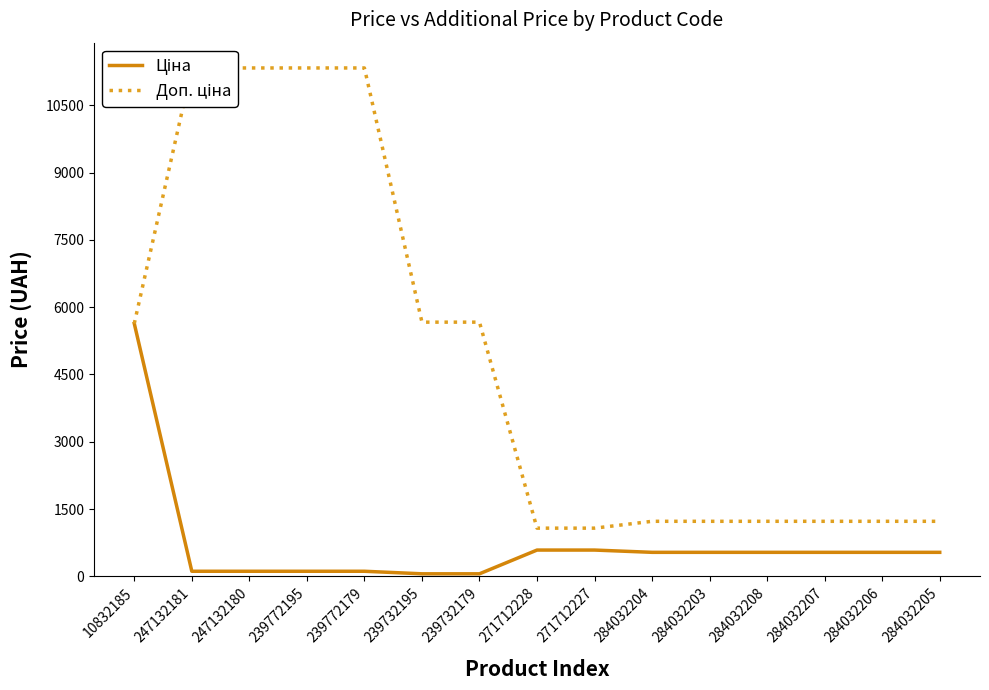

Rank the categories by Ціна value from highest to lowest.

10832185, 271712228, 271712227, 284032204, 284032203, 284032208, 284032207, 284032206, 284032205, 247132181, 247132180, 239772195, 239772179, 239732195, 239732179